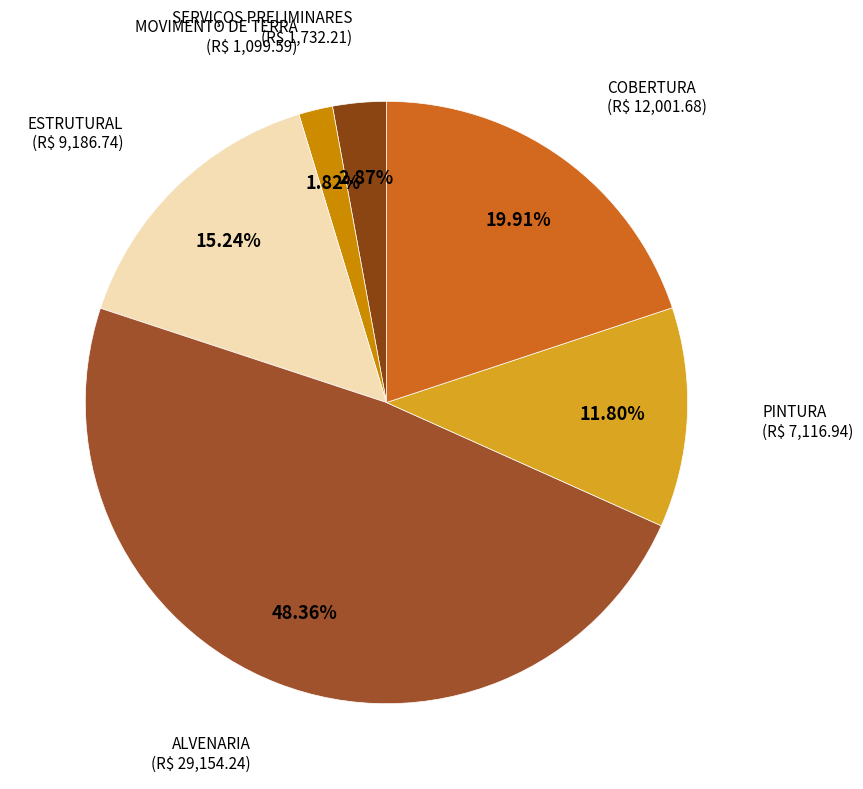

How many slices are in this pie chart?

6